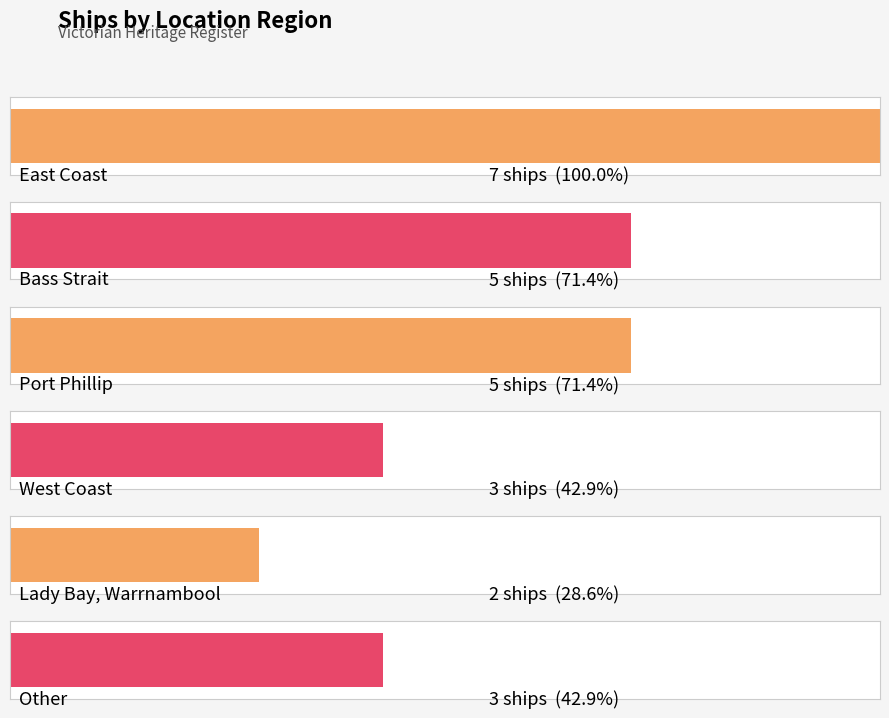

What is the difference between the maximum and minimum values?

5